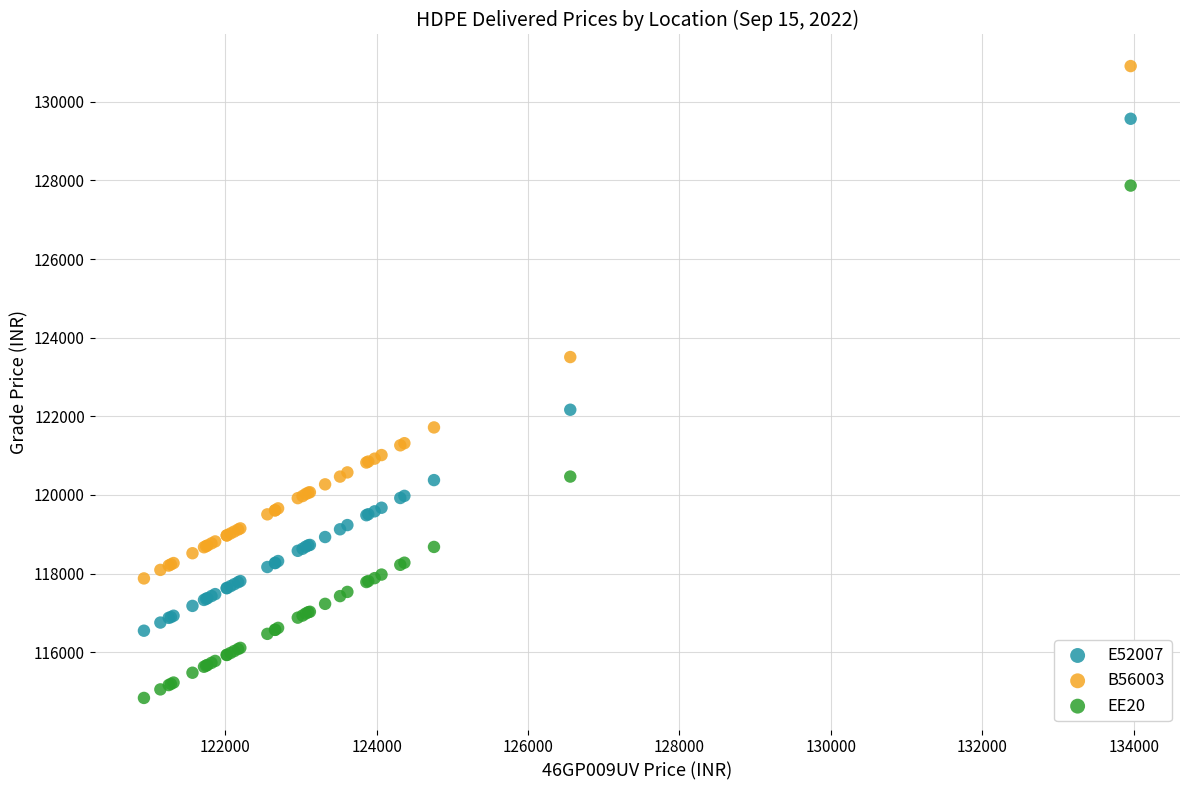

Which series contains the lowest Y value?

EE20